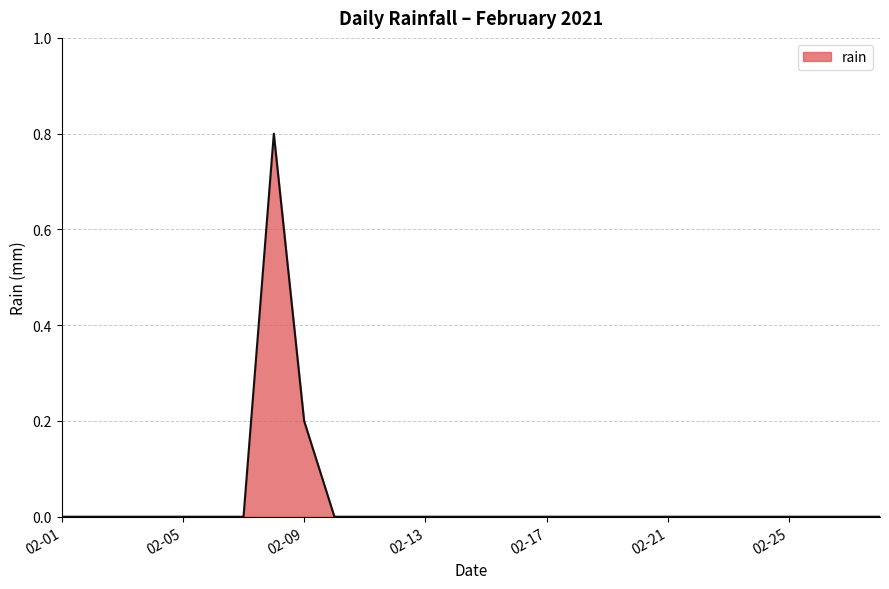

What is the greatest value displayed?

0.8